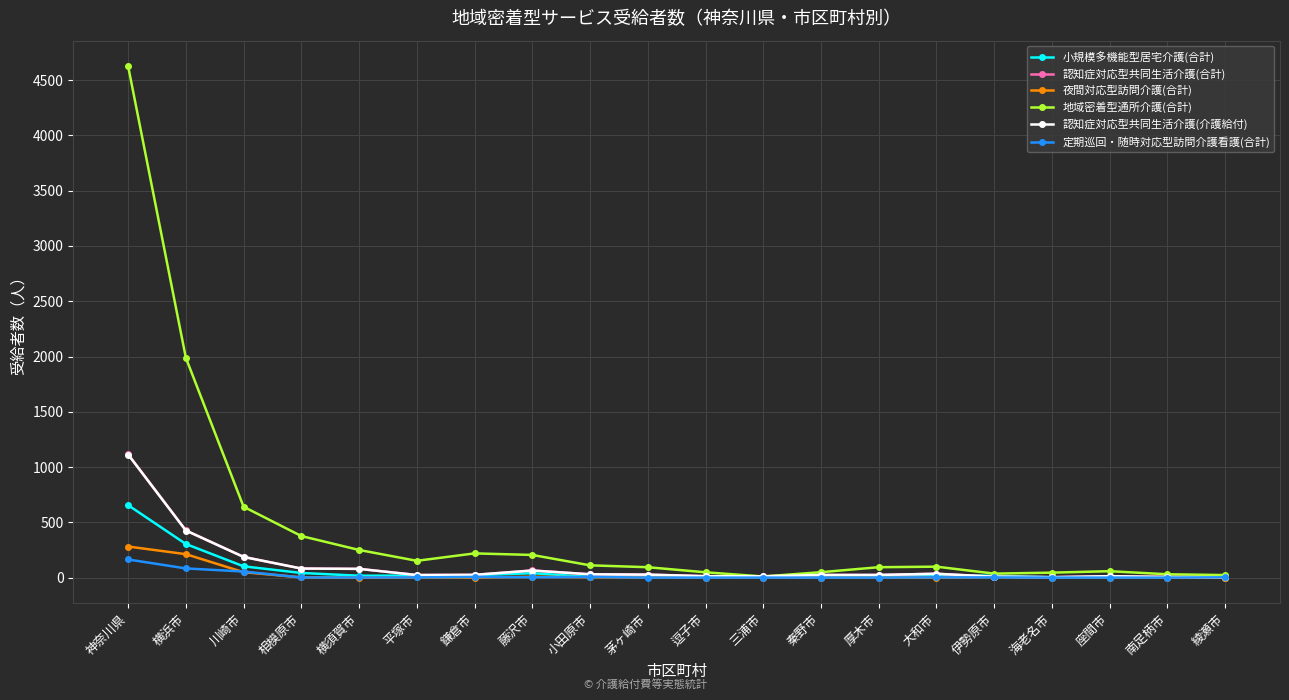

Which category has the highest value across all series?

神奈川県